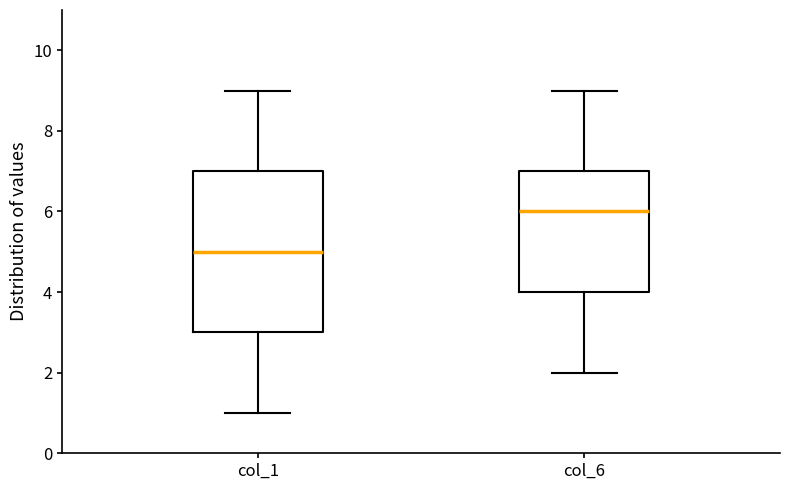

Reading left to right, transcribe this box plot: for each box, give where its median line is, the range the box spans, and where its two whiskers end, as read against the y-axis. The values are not printed on the chart, so give them approximately, as read against the axis.

col_1: median 5, box 3 to 7, whiskers 1 to 9
col_6: median 6, box 4 to 7, whiskers 2 to 9